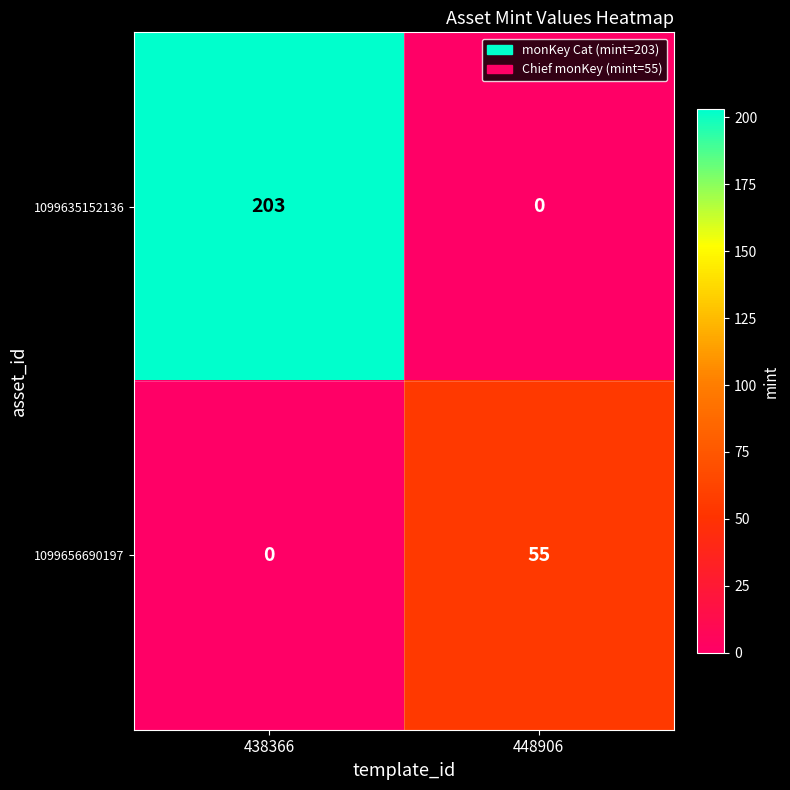

What is the average value of the 1099635152136 series?

102